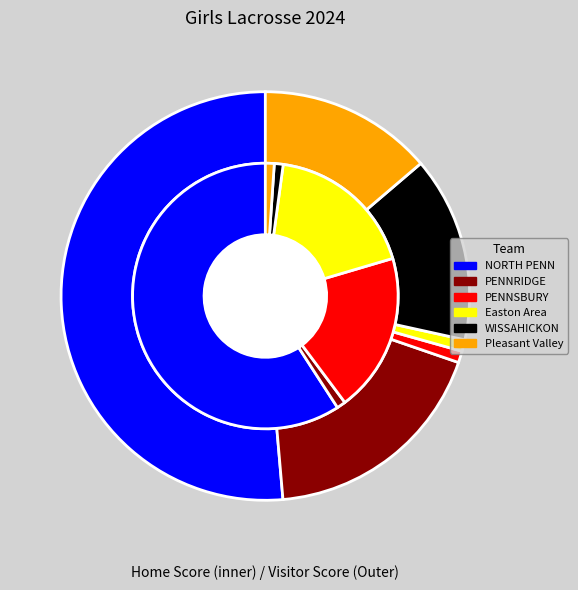

The 7 slice represents 1% of the pie. True or false?

True